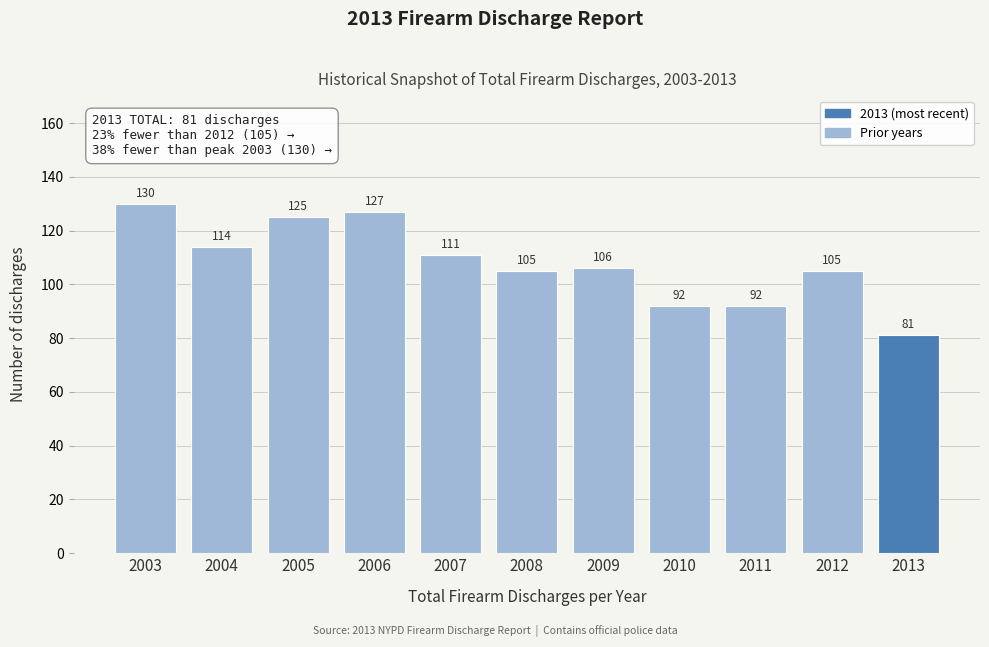

Reading left to right, extract all data points from this chart.

130	114	125	127	111	105	106	92	92	105	81